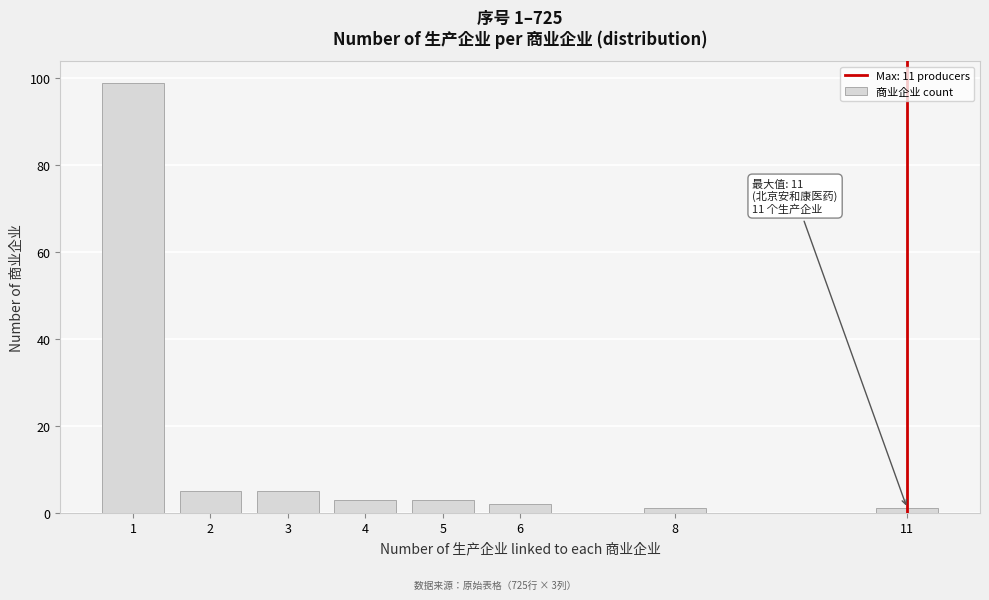

Reading left to right, extract all data points from this chart.

99	5	5	3	3	2	1	1